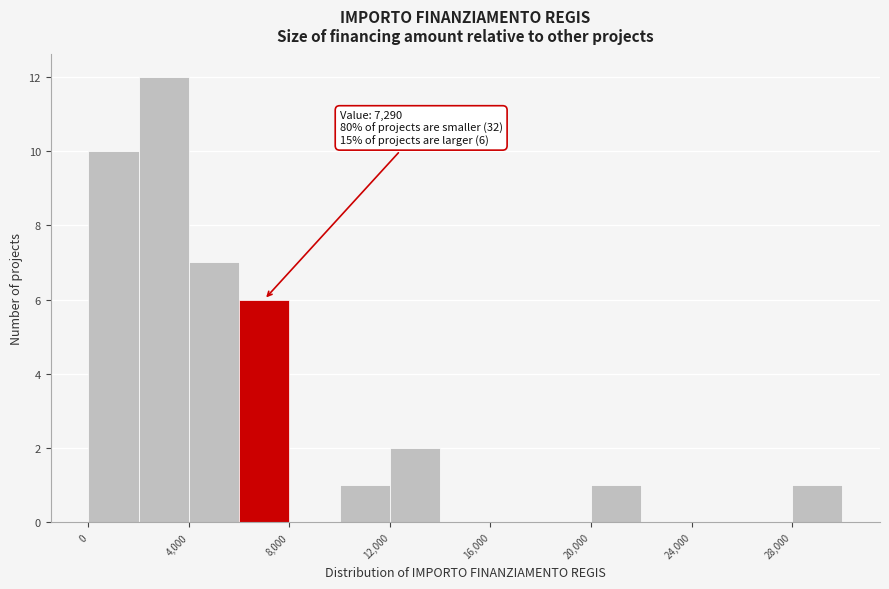

Over which range of the x-axis is the bar tallest?

2000 to 4000